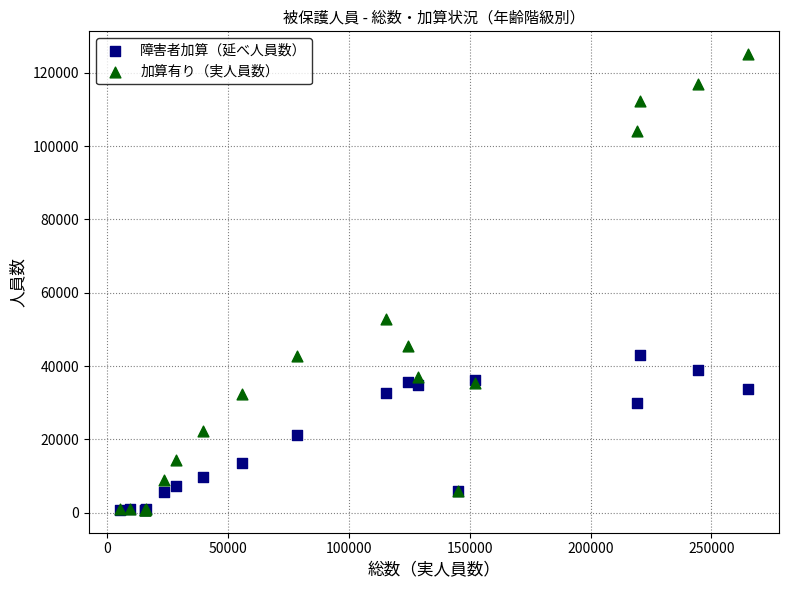

In the 加算有り（実人員数） series, what Y value is closest to 62914?

52824